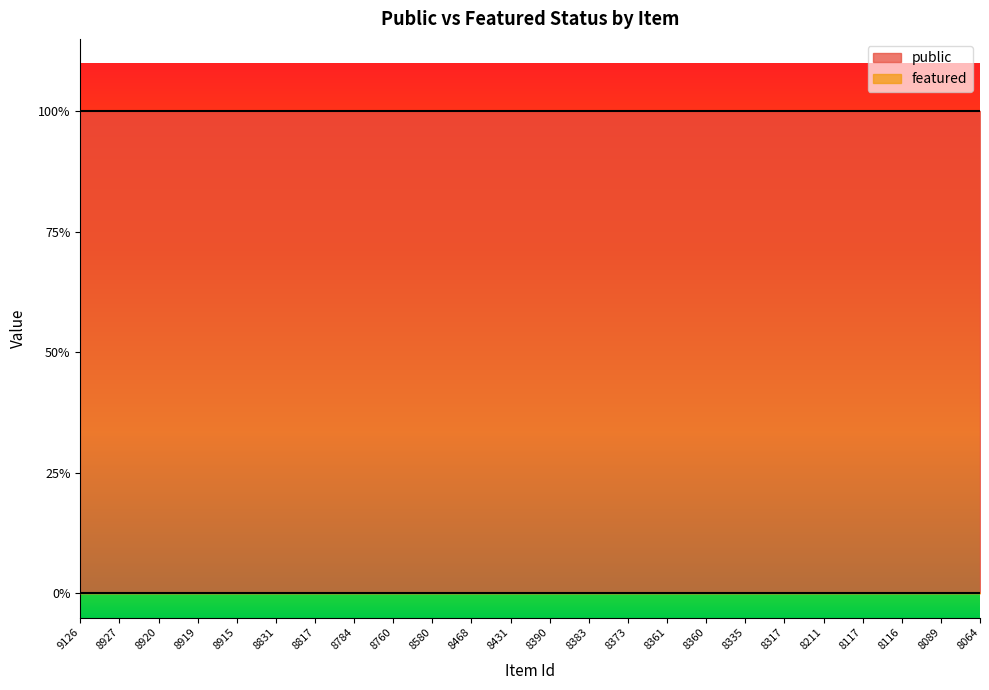

What is the sum of the public values at 8919 and 8064?

2